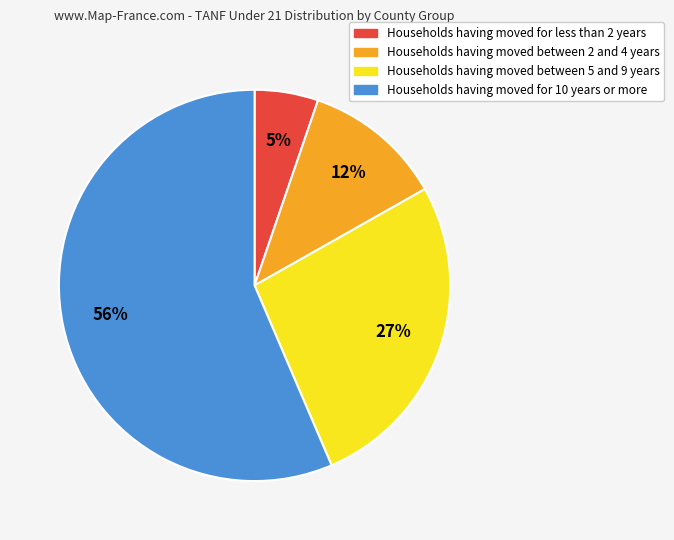

Does any single category account for the majority?

Yes